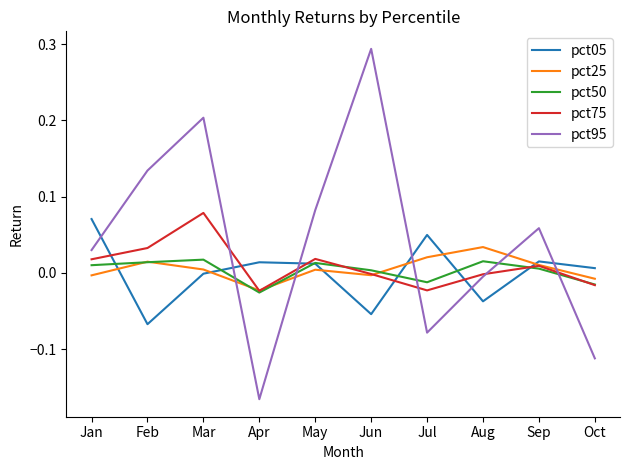

How many times do pct95 and pct25 cross each other?

5